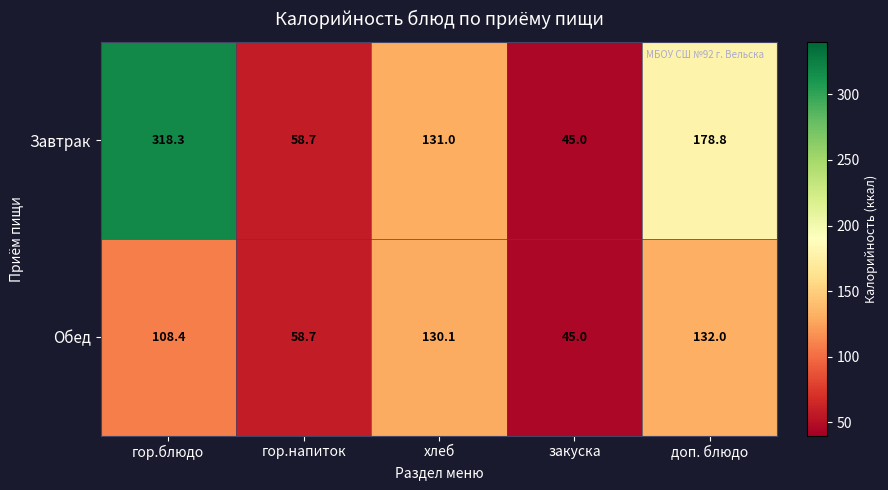

What is the sum of all Обед values?

474.2